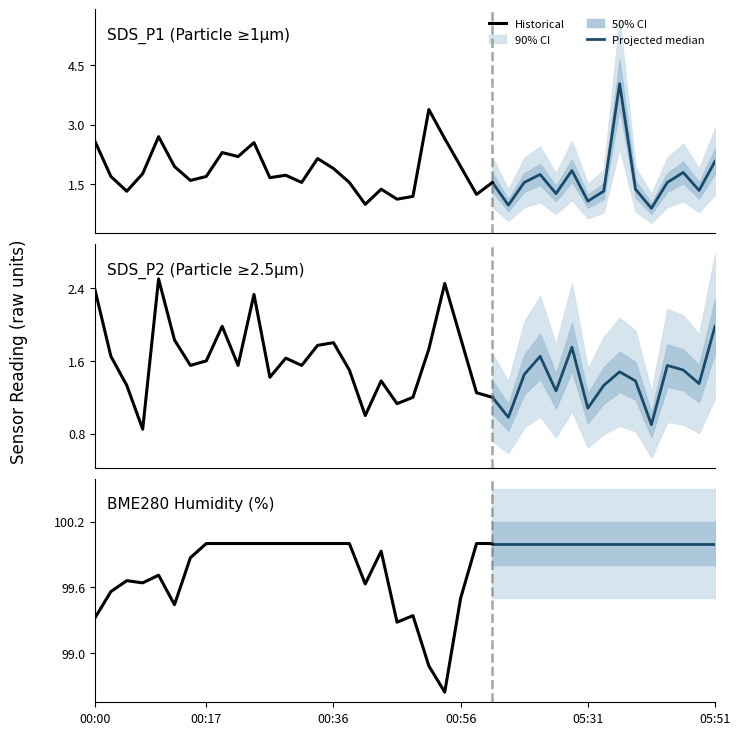

What is the sum of the SDS_P1 values at 05:34 and 00:31?

2.9